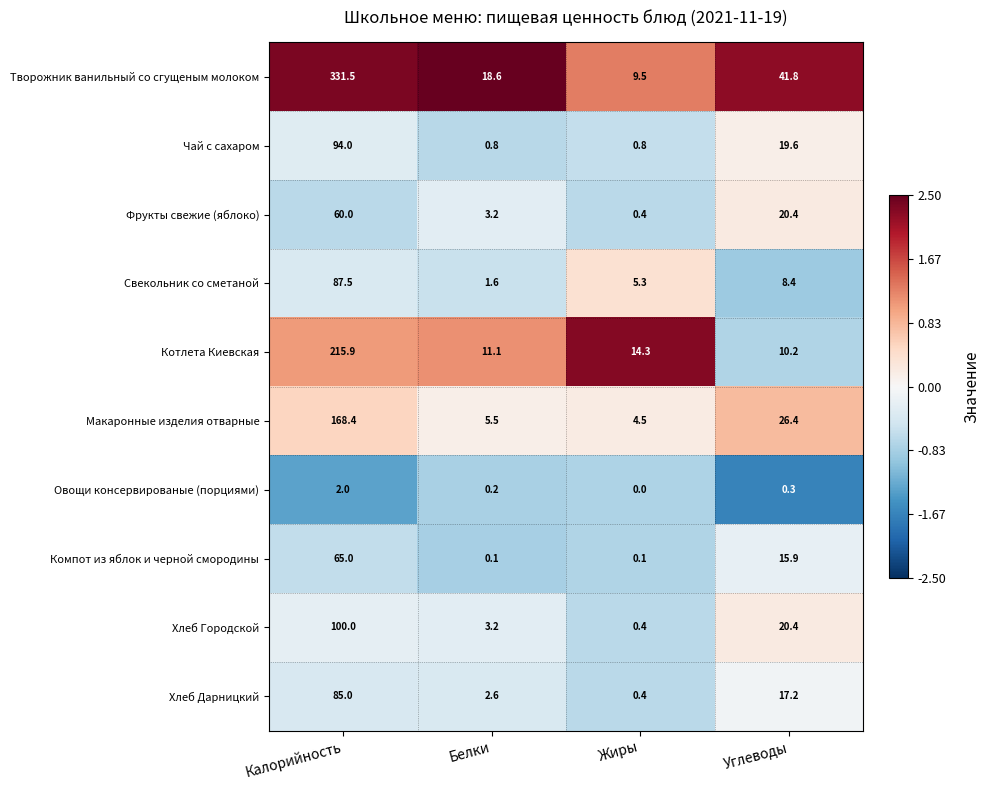

Which series has the largest range (max minus min)?

Творожник ванильный со сгущеным молоком